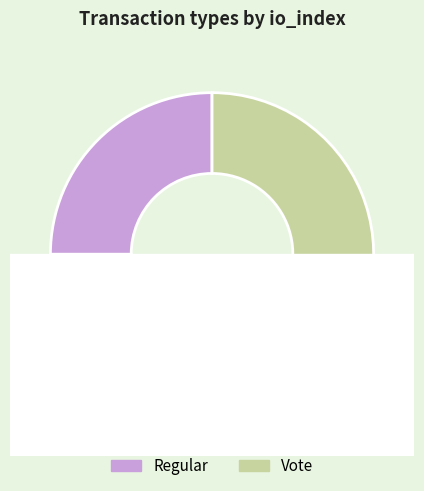

To the nearest percent, what portion does Regular represent?

25%